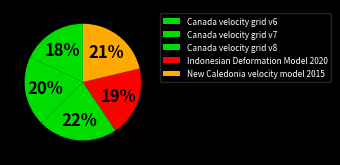

True or false: Canada velocity grid v7 accounts for 20% of the total.

True